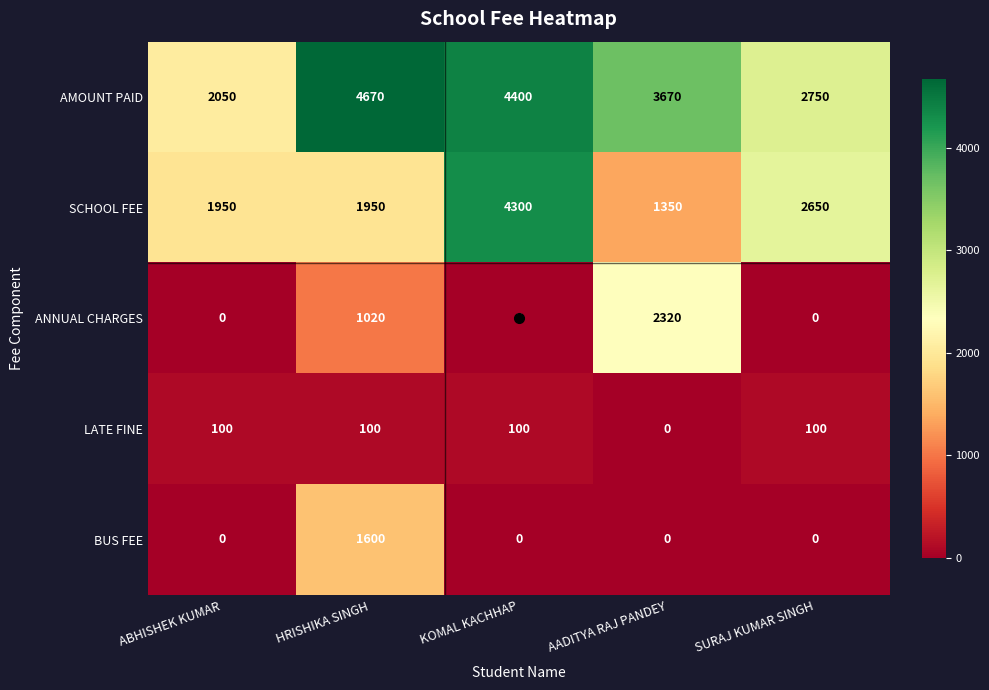

At HRISHIKA SINGH, list the series in order from smallest to largest.

LATE FINE, ANNUAL CHARGES, BUS FEE, SCHOOL FEE, AMOUNT PAID